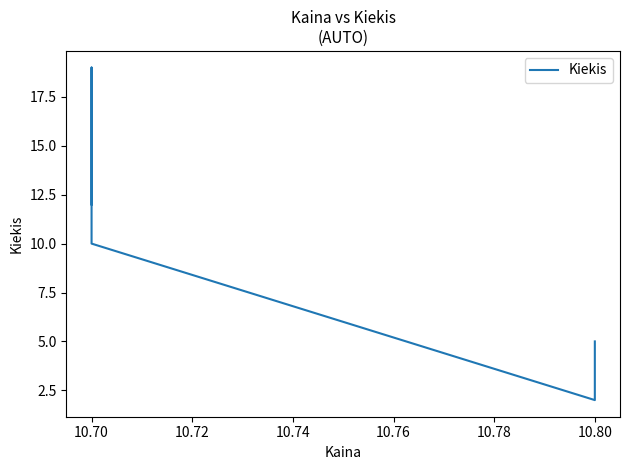

Is it true that the value at 10.80 is 1?

False